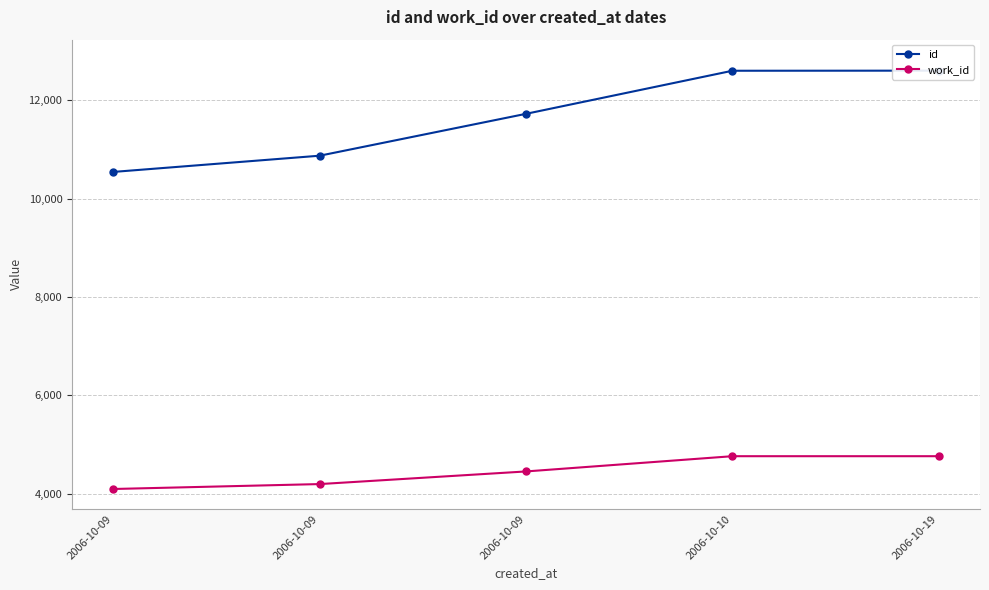

At which category is the sum across all series the highest?

2006-10-19